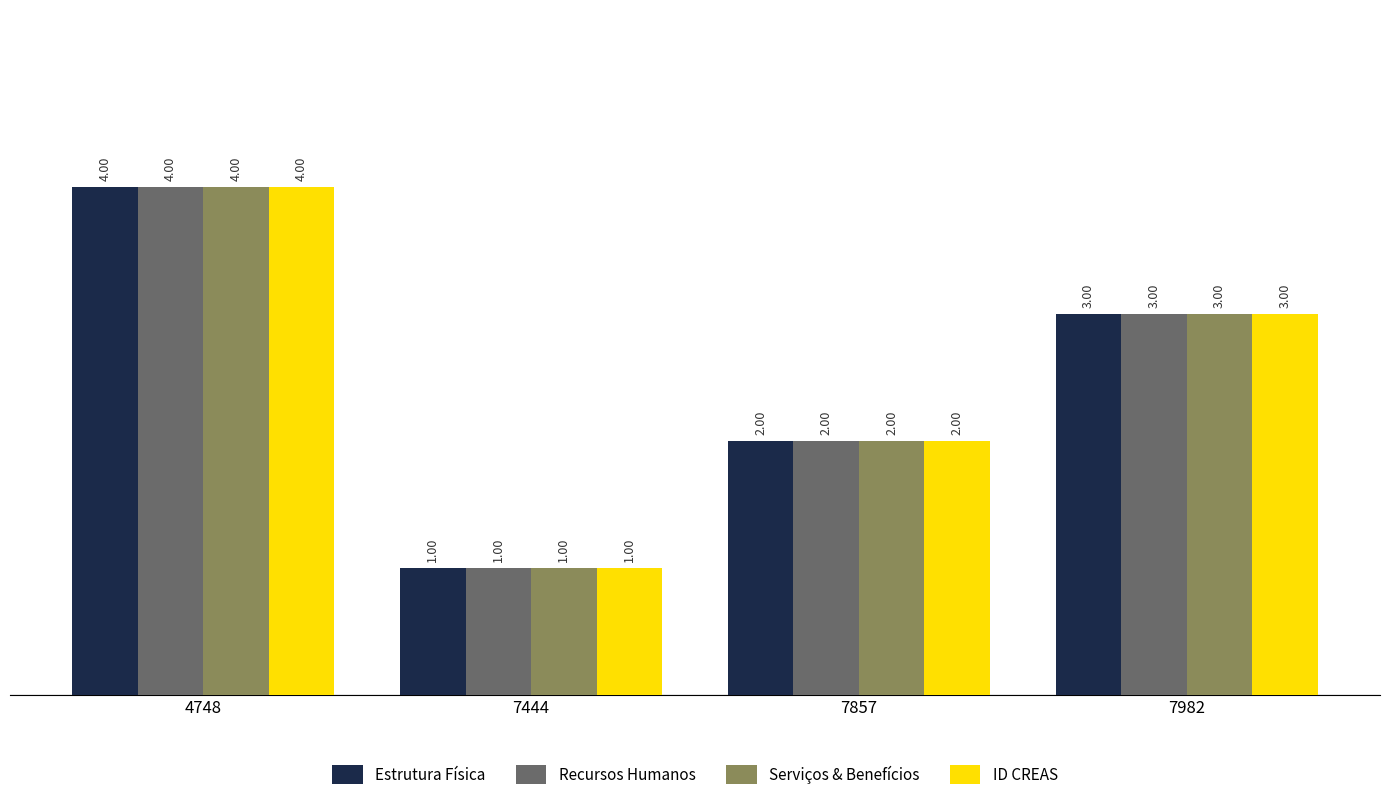

At which category is the sum across all series the highest?

4748